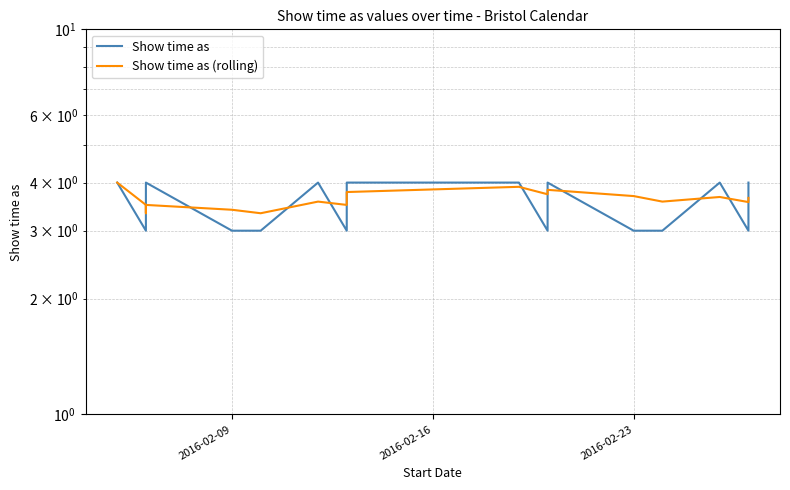

Which series ends up on top after the final intersection of Show time as and Show time as (rolling)?

Show time as